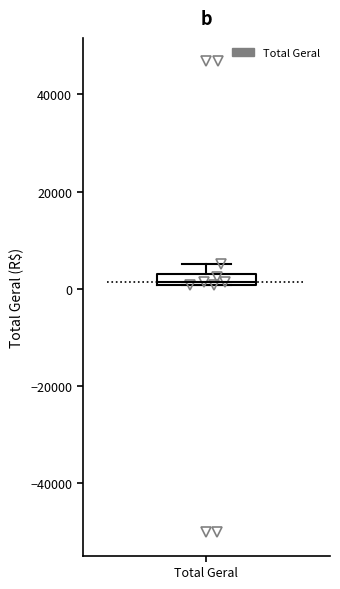

Where does the median line of the box for Total Geral sit on the y-axis? The values are not printed on the chart, so give them approximately, as read against the axis.

2000